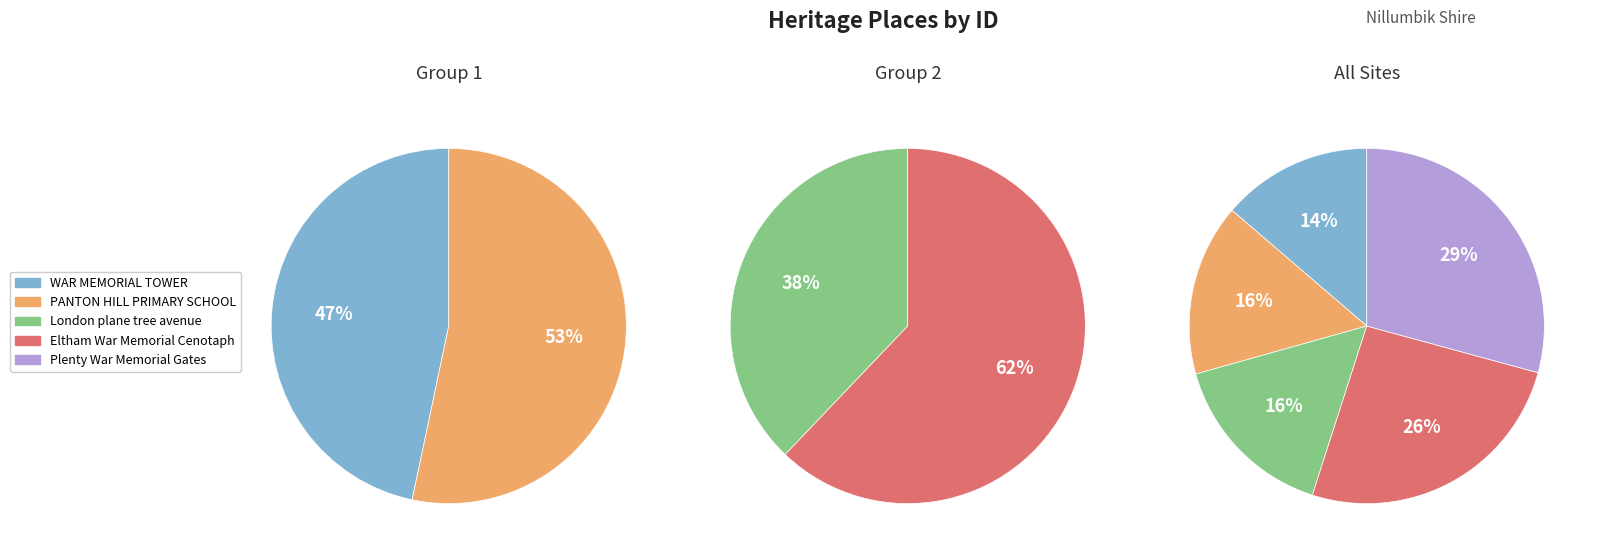

Combined, do Eltham War Memorial Cenotaph and Plenty War Memorial Gates account for over 50%?

Yes